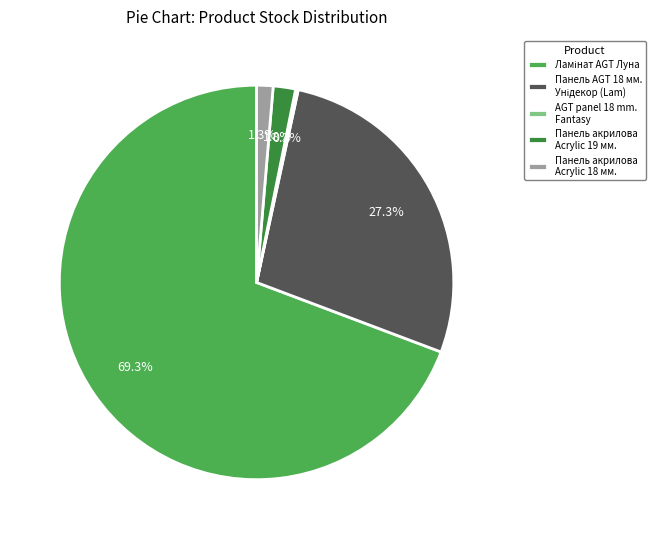

Is there a majority slice in this chart?

Yes